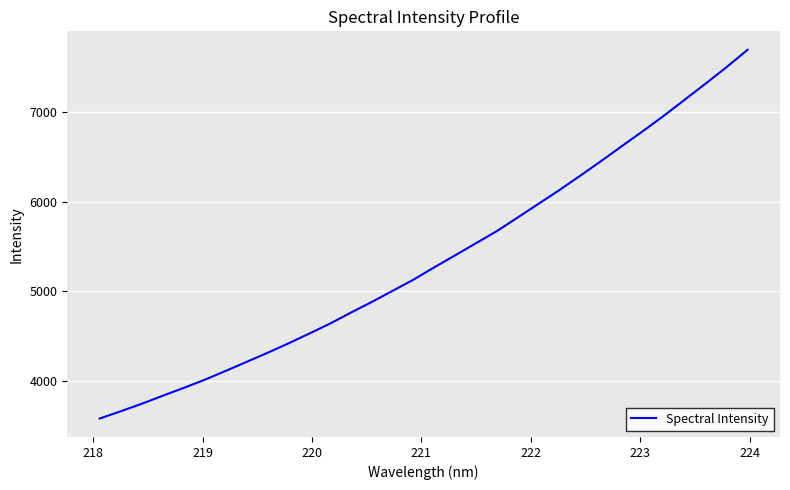

What is the smallest value displayed?

3581.0